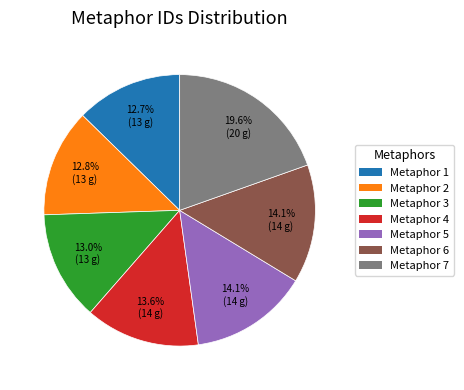

What percentage do Metaphor 5 and Metaphor 1 together represent?

26.8%